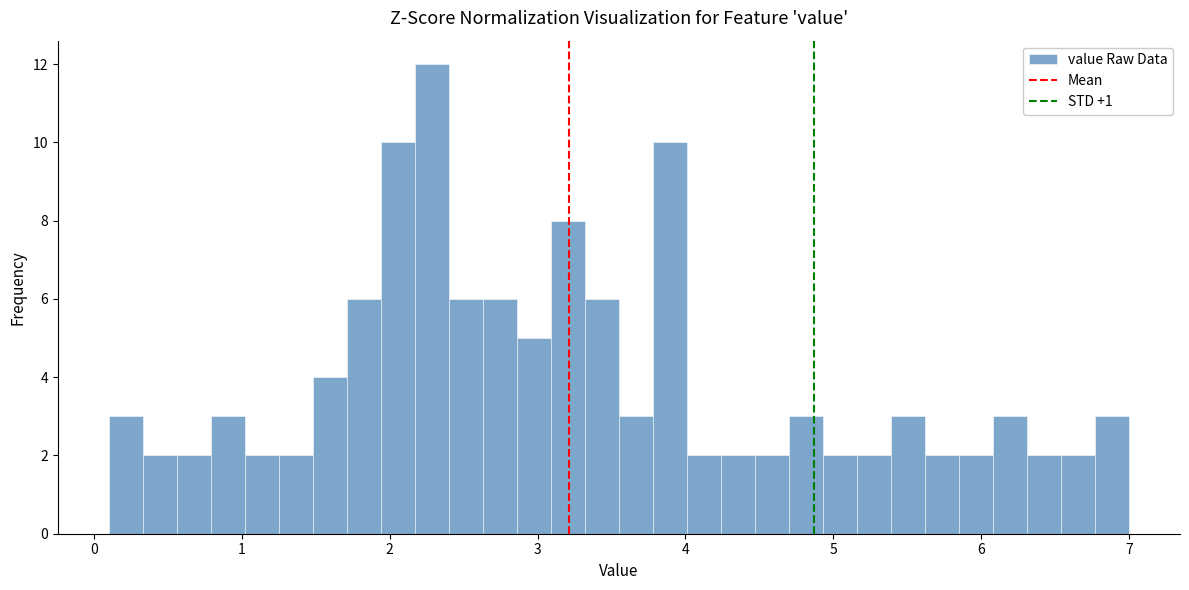

Read against the x-axis, roughly where is the centre of the tallest bar?

2.3